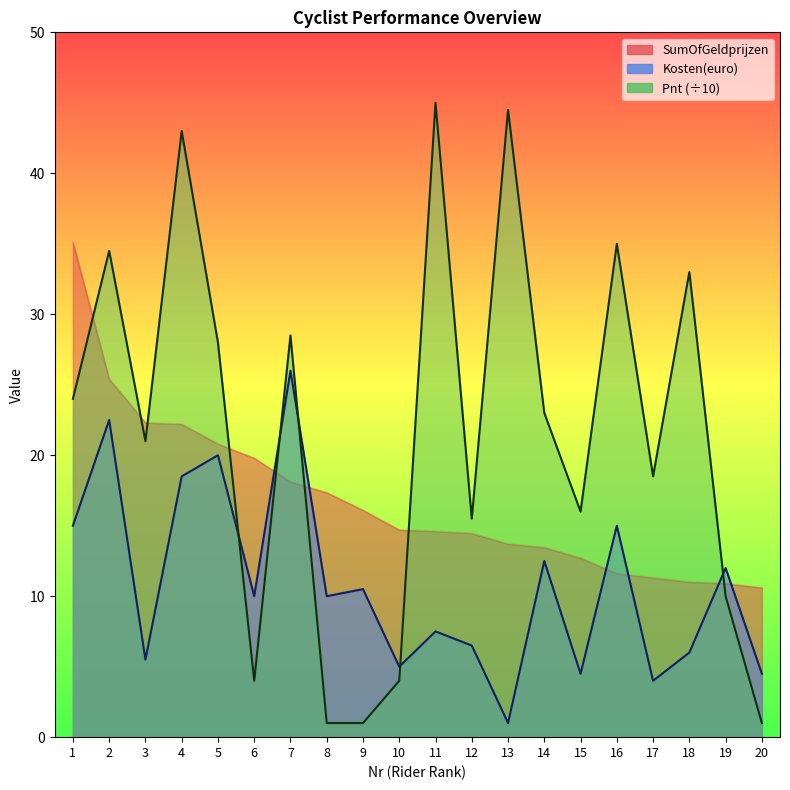

Count the number of data series in this chart.

3